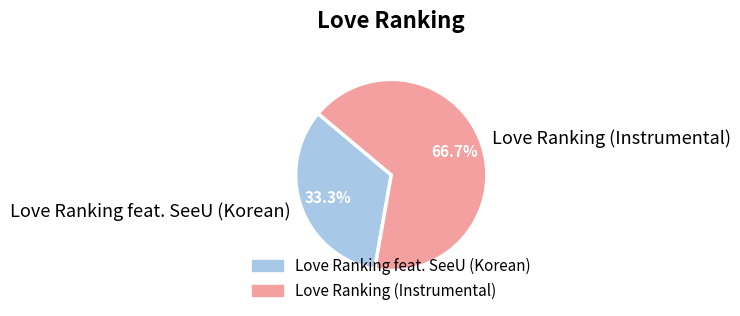

How many slices are in this pie chart?

2